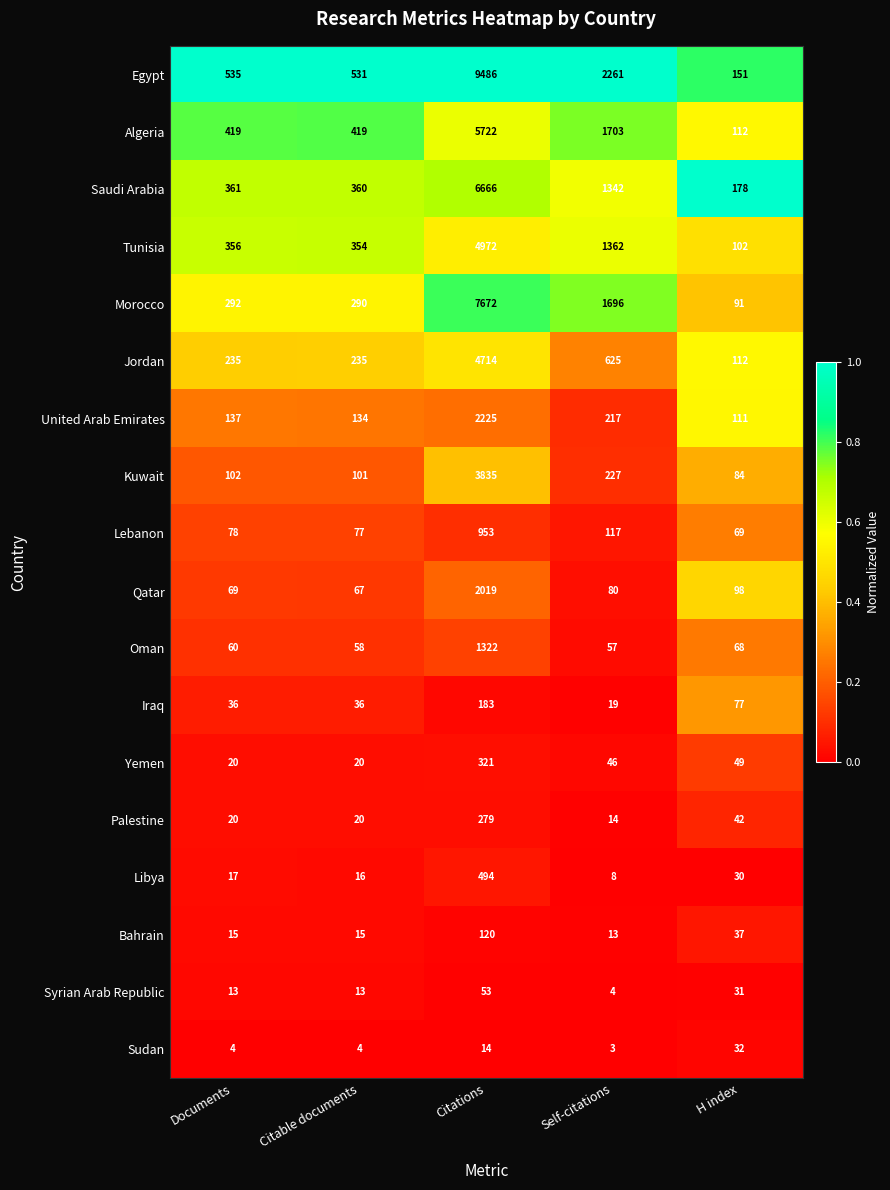

Rank the series by their maximum value, from highest to lowest.

Egypt, Morocco, Saudi Arabia, Algeria, Tunisia, Jordan, Kuwait, United Arab Emirates, Qatar, Oman, Lebanon, Libya, Yemen, Palestine, Iraq, Bahrain, Syrian Arab Republic, Sudan